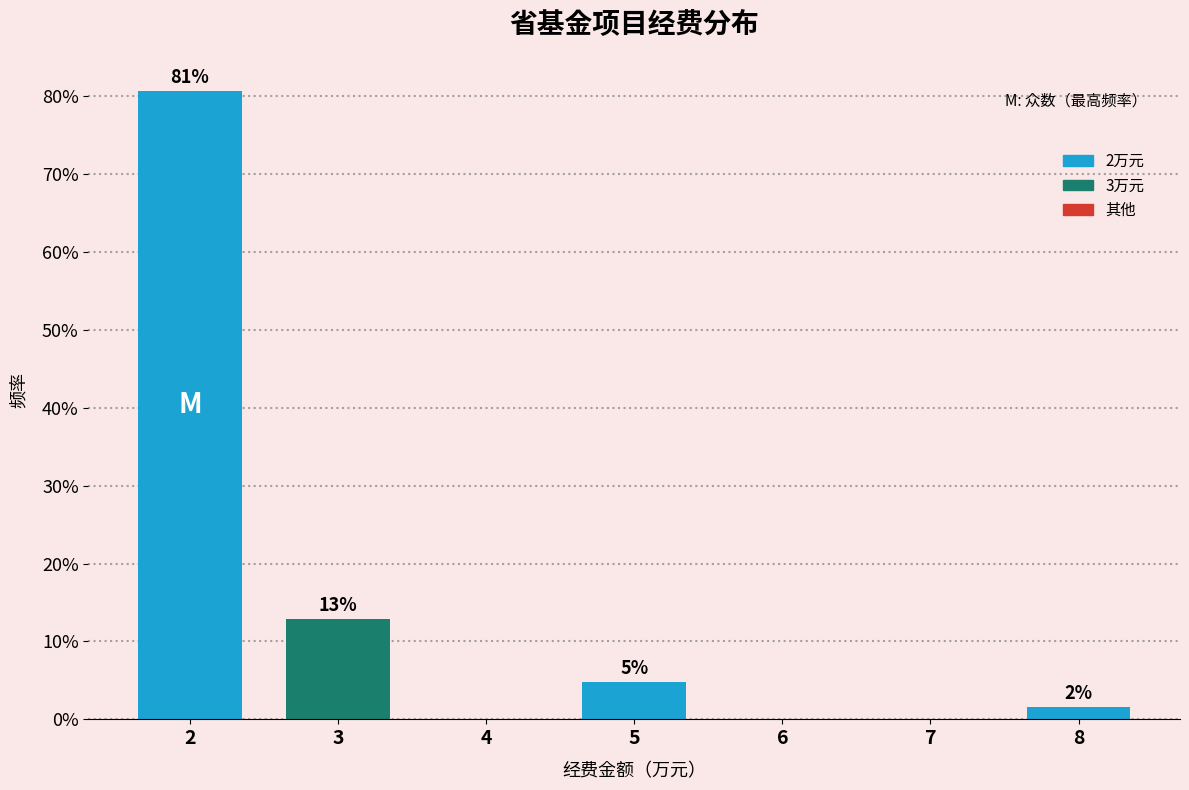

Are the bars horizontal?

No